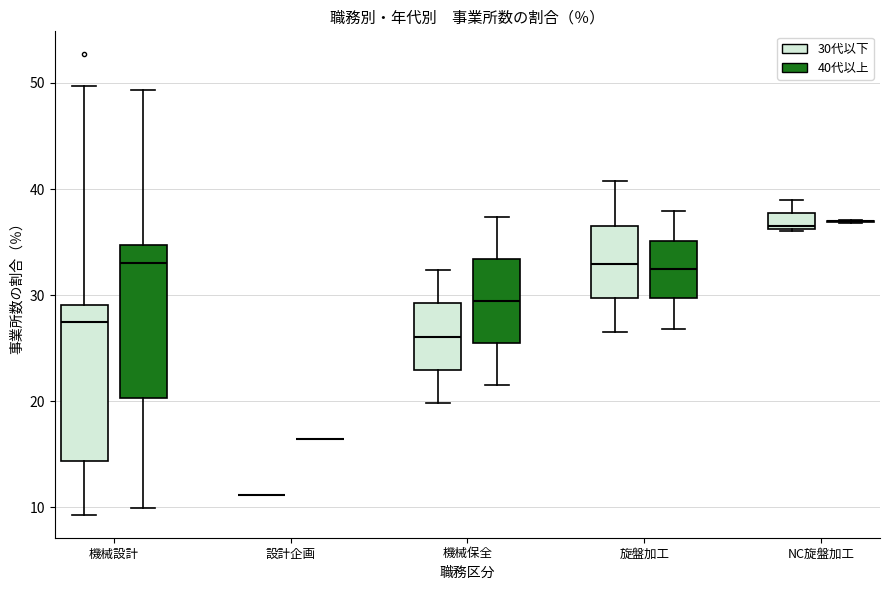

Where does the upper whisker of the box for NC旋盤加工 (30代以下) end on the y-axis? The values are not printed on the chart, so give them approximately, as read against the axis.

39